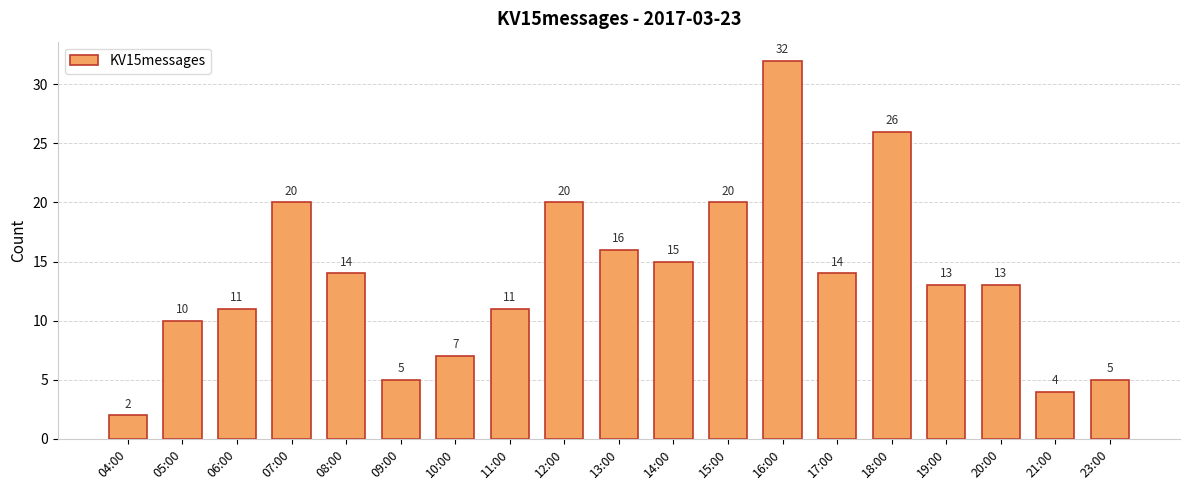

What is the smallest value displayed?

2